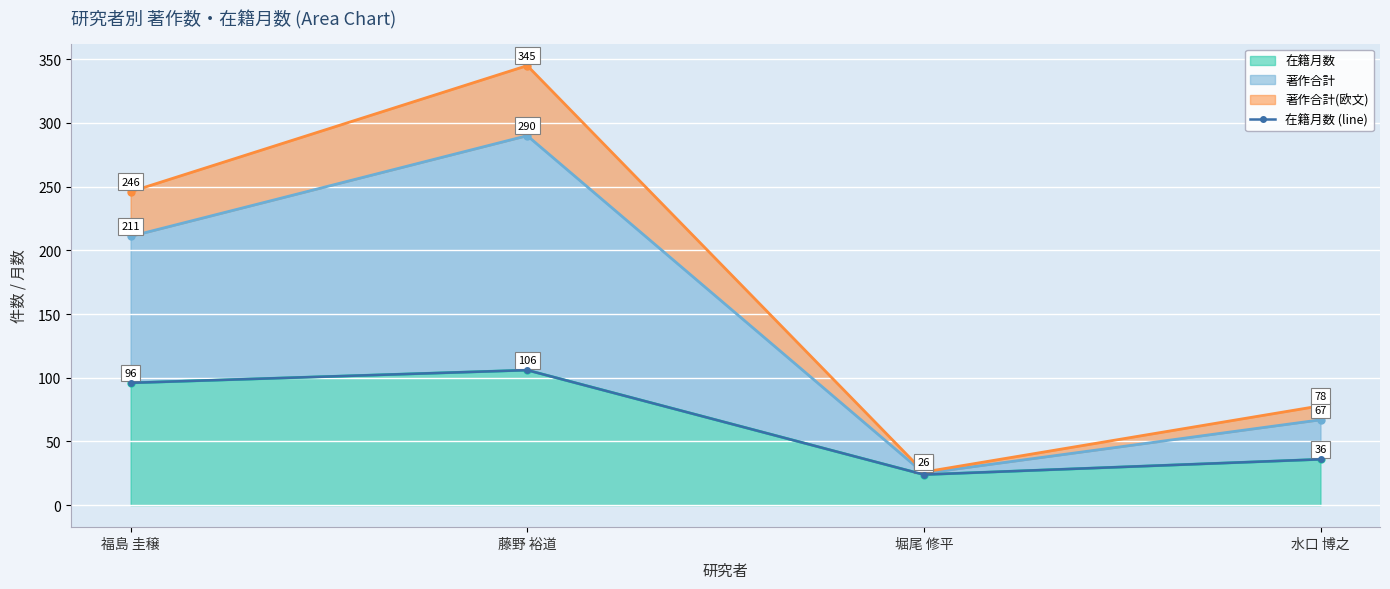

Between 水口 博之 and 福島 圭穣, which is larger?

福島 圭穣